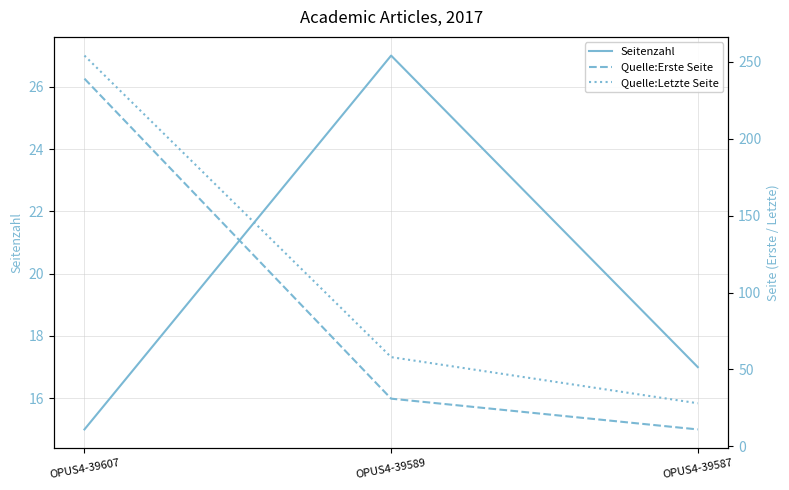

Is the value of Seitenzahl at OPUS4-39589 greater than the value of Quelle:Erste Seite at OPUS4-39607?

No